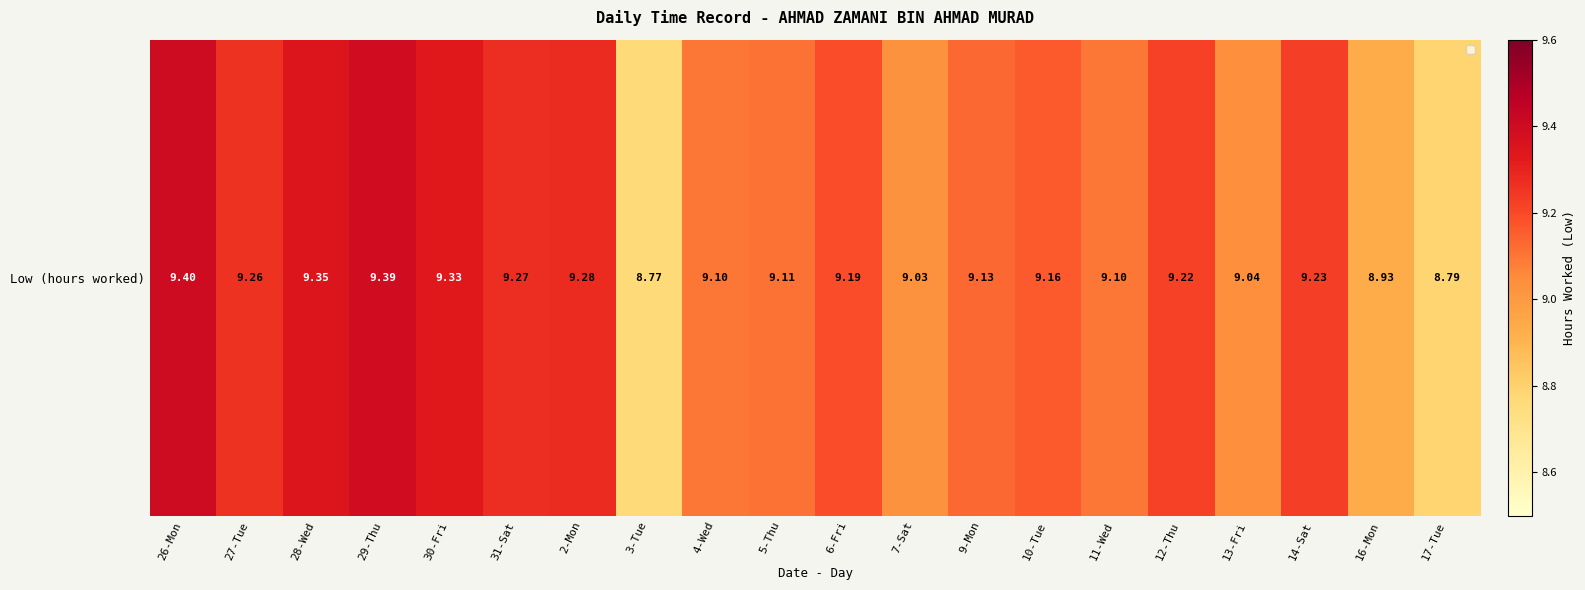

Between 27-Tue and 3-Tue, which is larger?

27-Tue